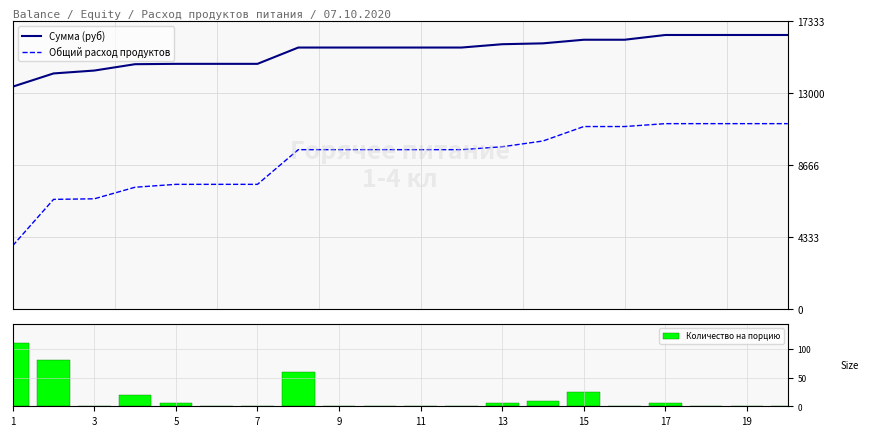

What is the maximum value for Сумма (руб)?

16508.1